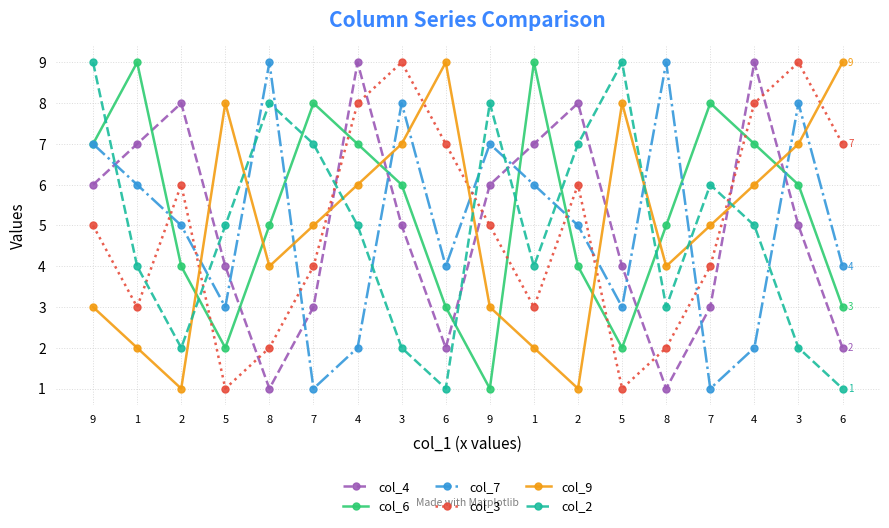

True or false: col_9 has a value of 4 at 8.

True